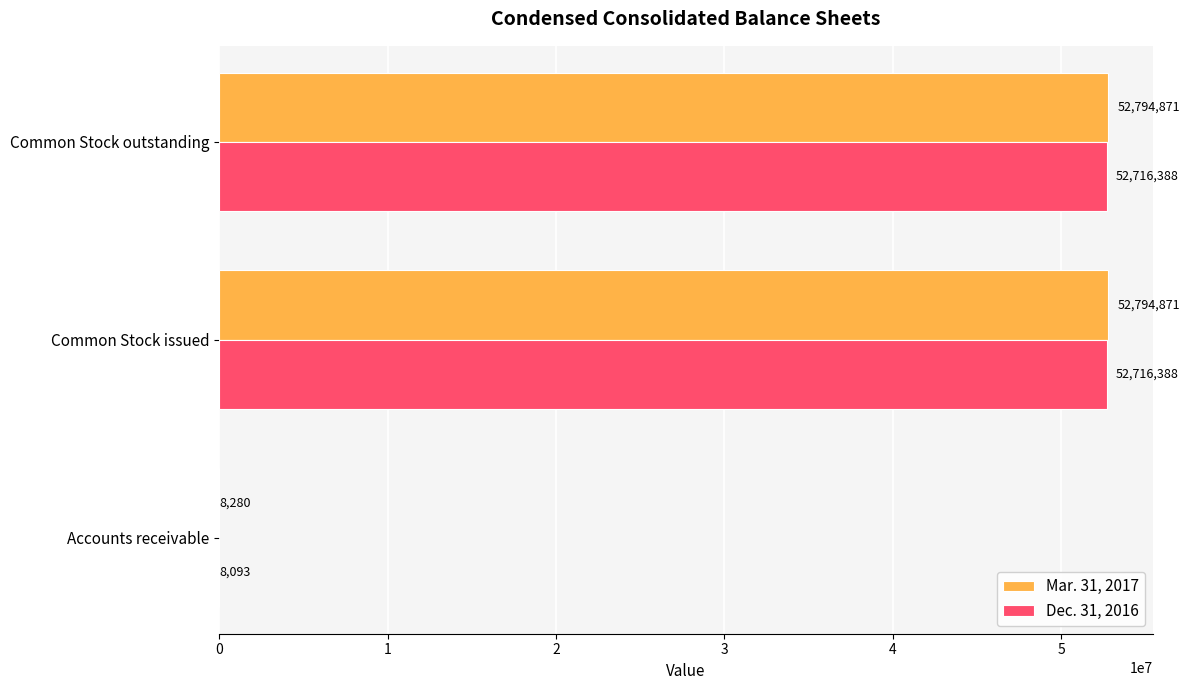

Which series has the largest total across all categories?

Mar. 31, 2017